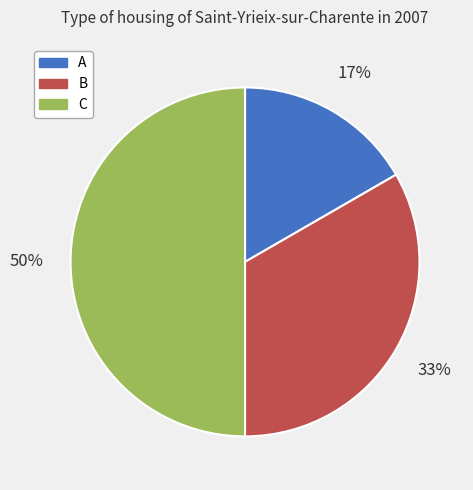

Does B account for over 50% of the chart?

No